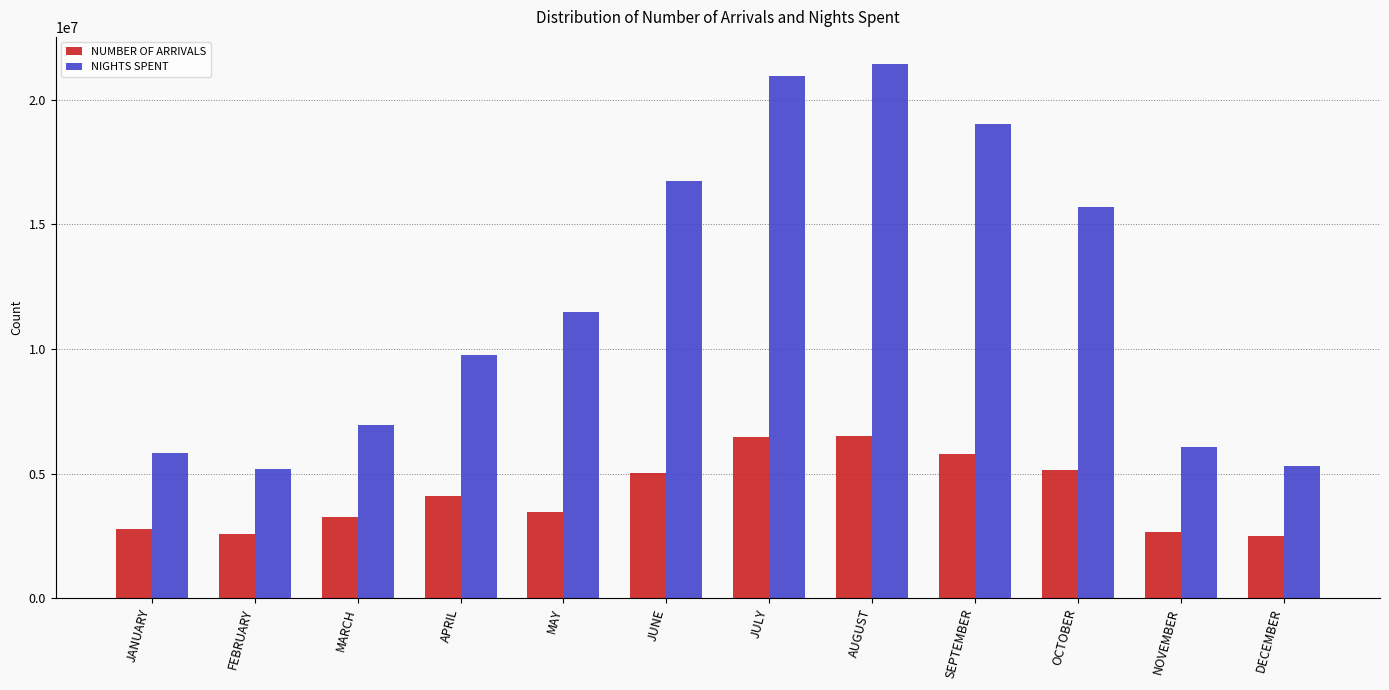

True or false: NIGHTS SPENT has a value of 12952140 at JULY.

False